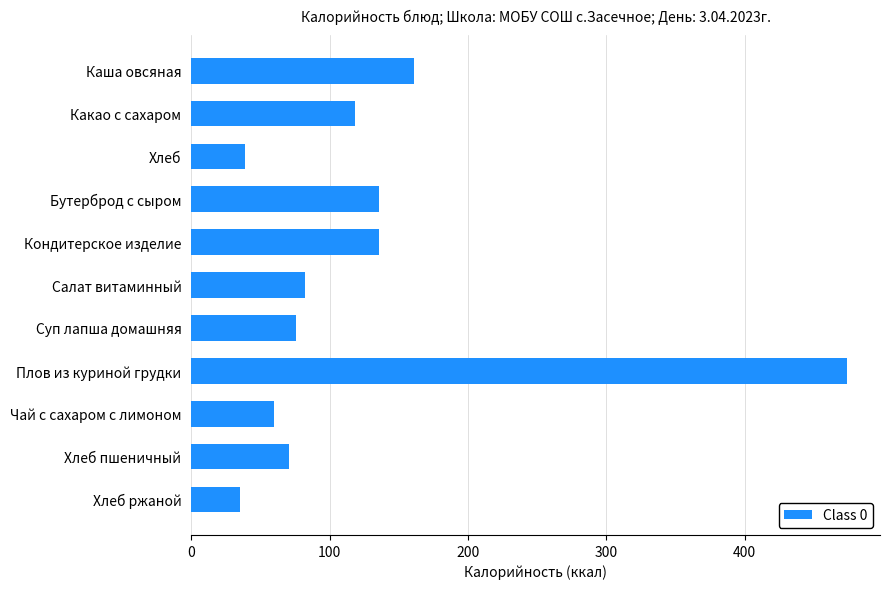

What is the label of the 2nd bar from the top?

Какао с сахаром